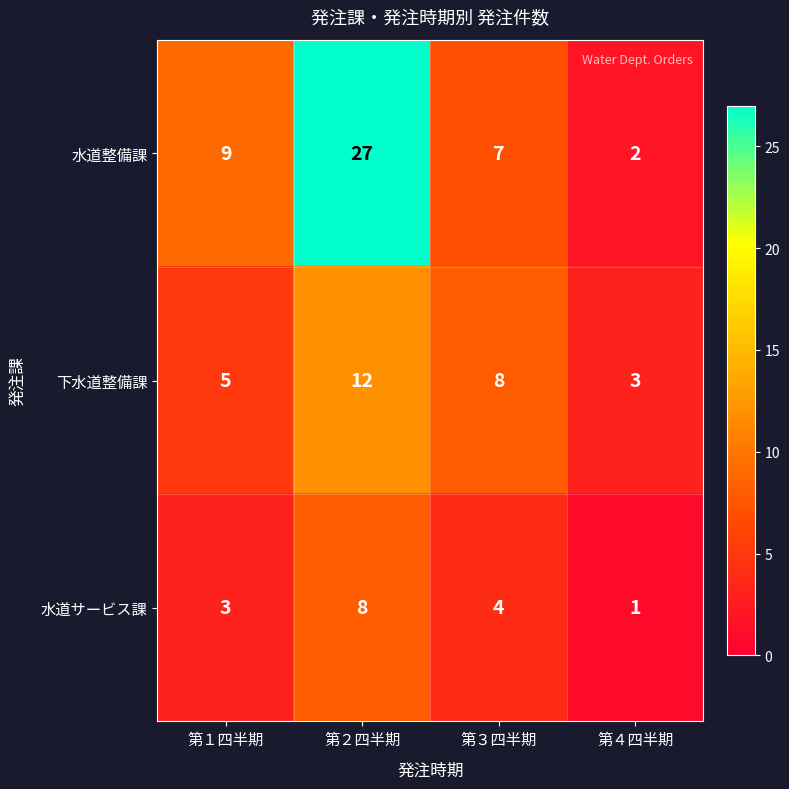

What is the difference between the highest and lowest values at 第４四半期?

2